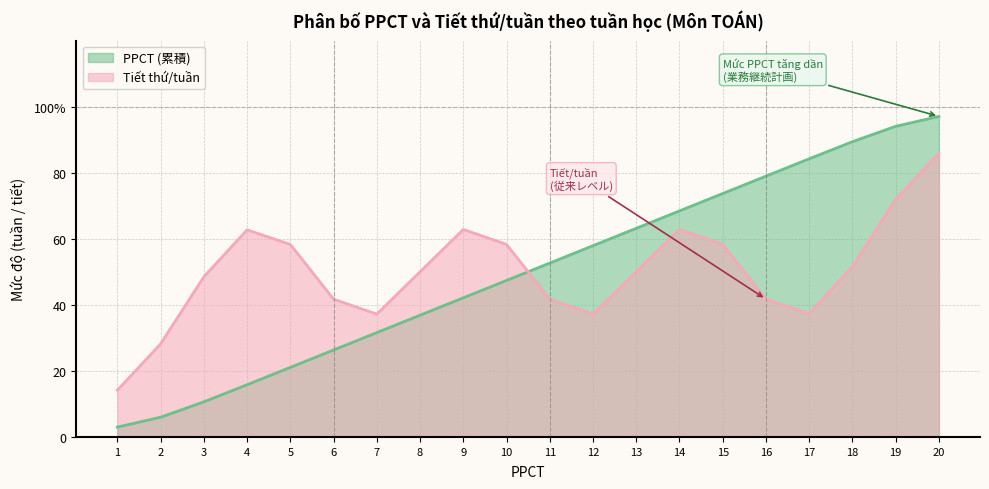

List the labels in order of value, smallest first.

1, 2, 3, 4, 5, 6, 7, 8, 9, 10, 11, 12, 13, 14, 15, 16, 17, 18, 19, 20